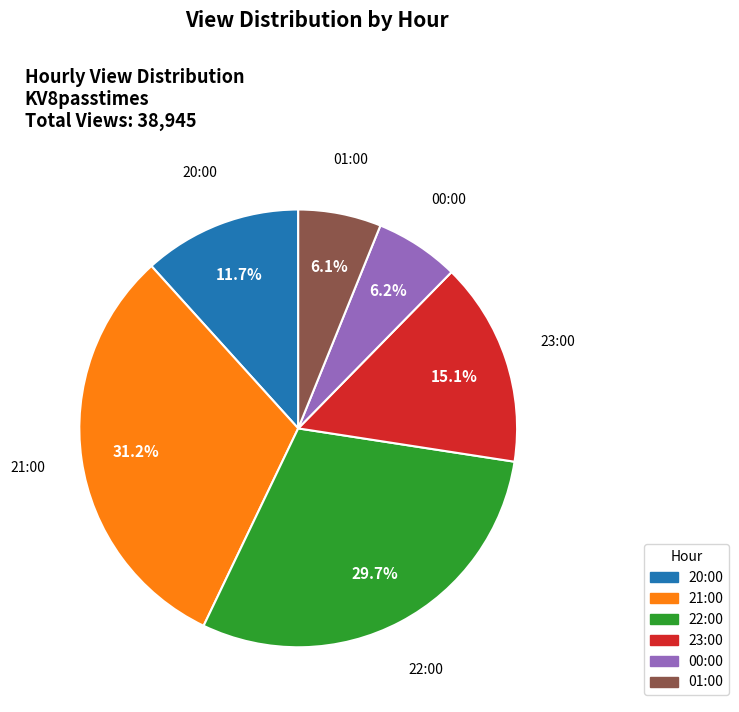

True or false: 21:00 accounts for 31% of the total.

True